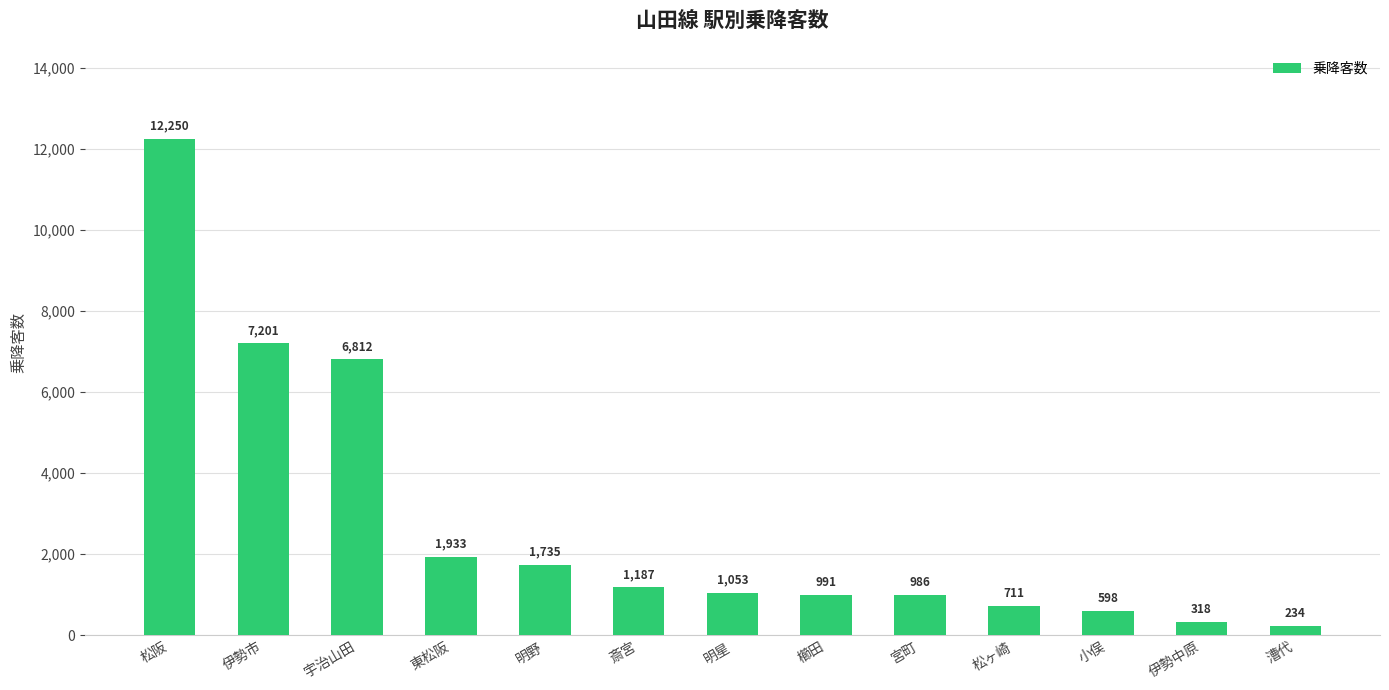

What is the average value?

2770